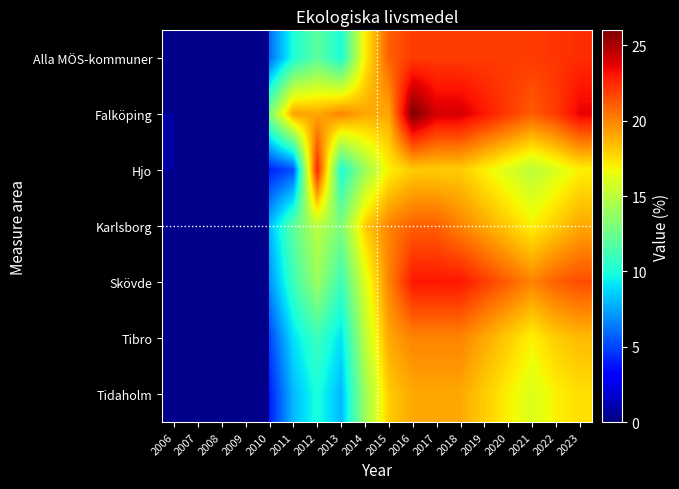

What is the maximum value for Hjo?

22.7